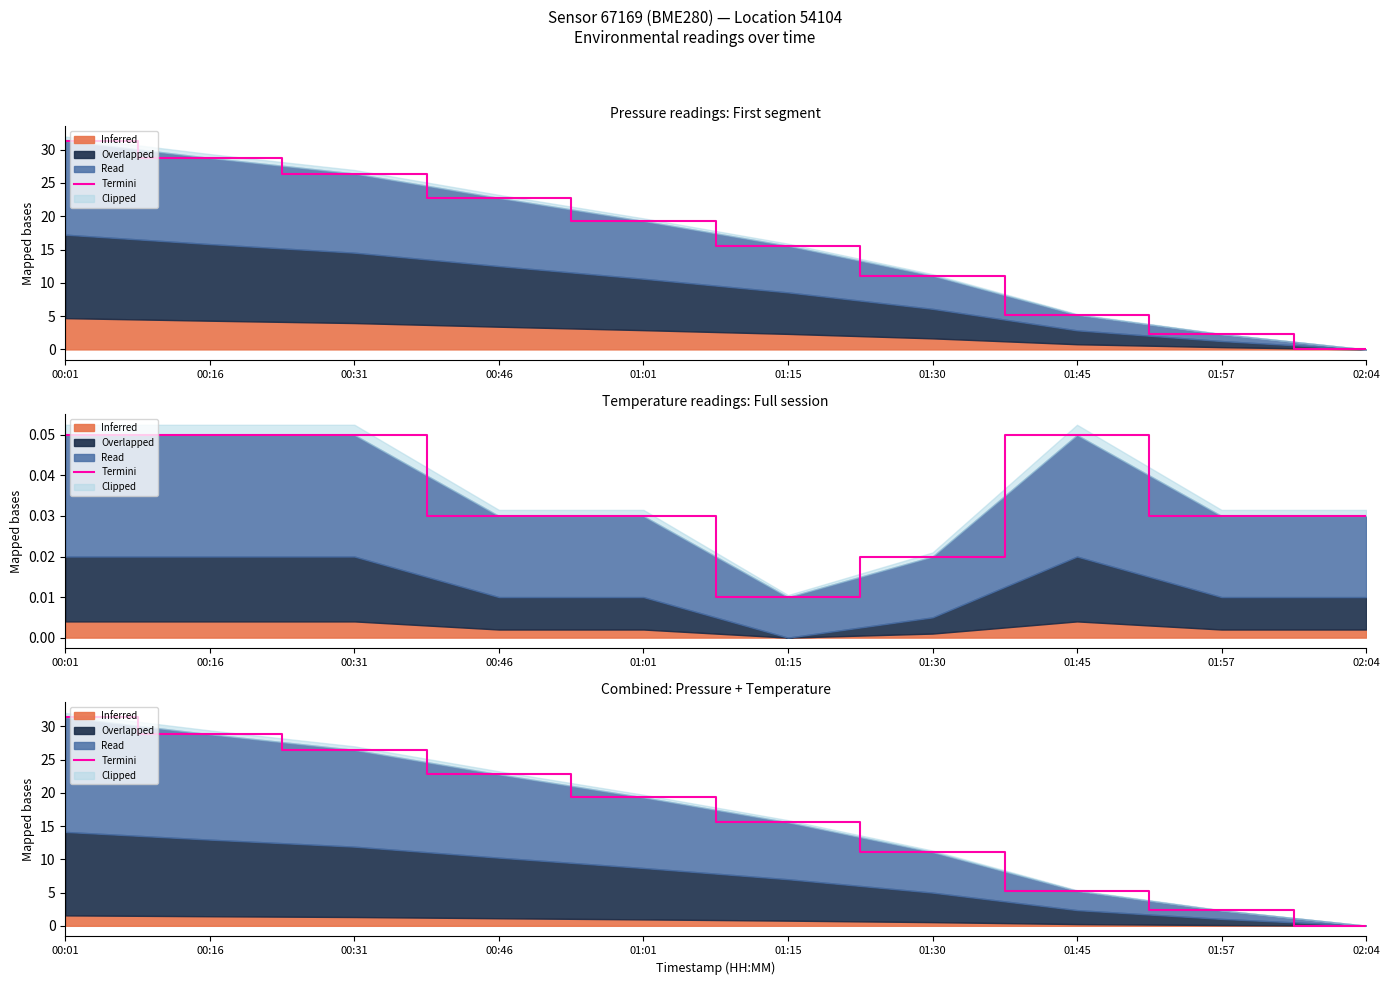

Between 00:31 and 00:01, which is larger?

00:01